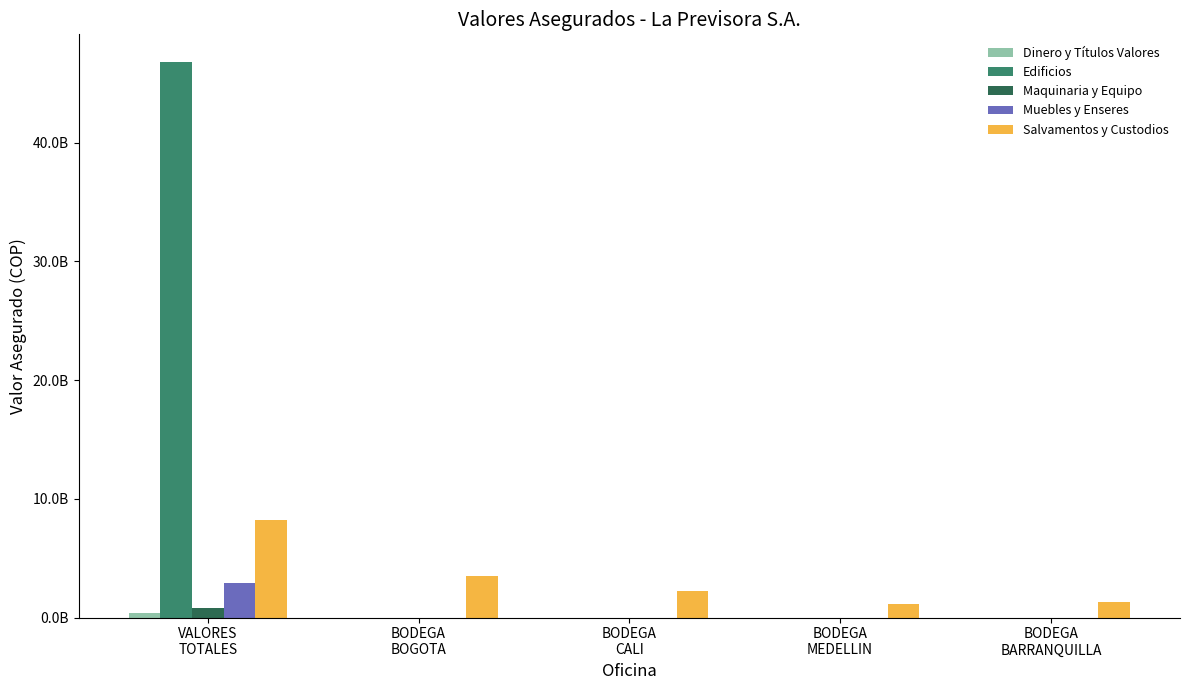

What is the label of the 3rd bar from the right?

BODEGA
CALI